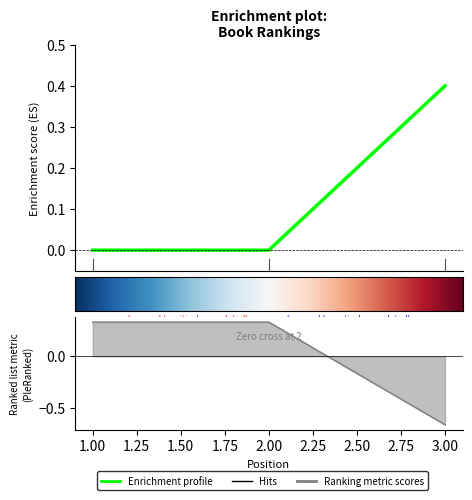

What is the difference between the Global Rank values at 3 and 2?

0.4